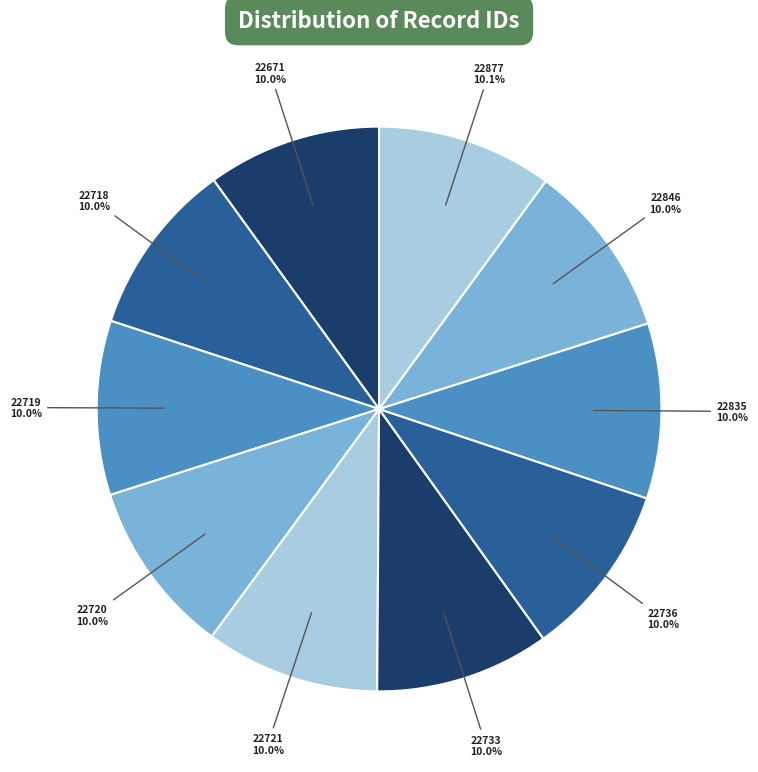

Is it true that 22720 is 10% of the pie?

True